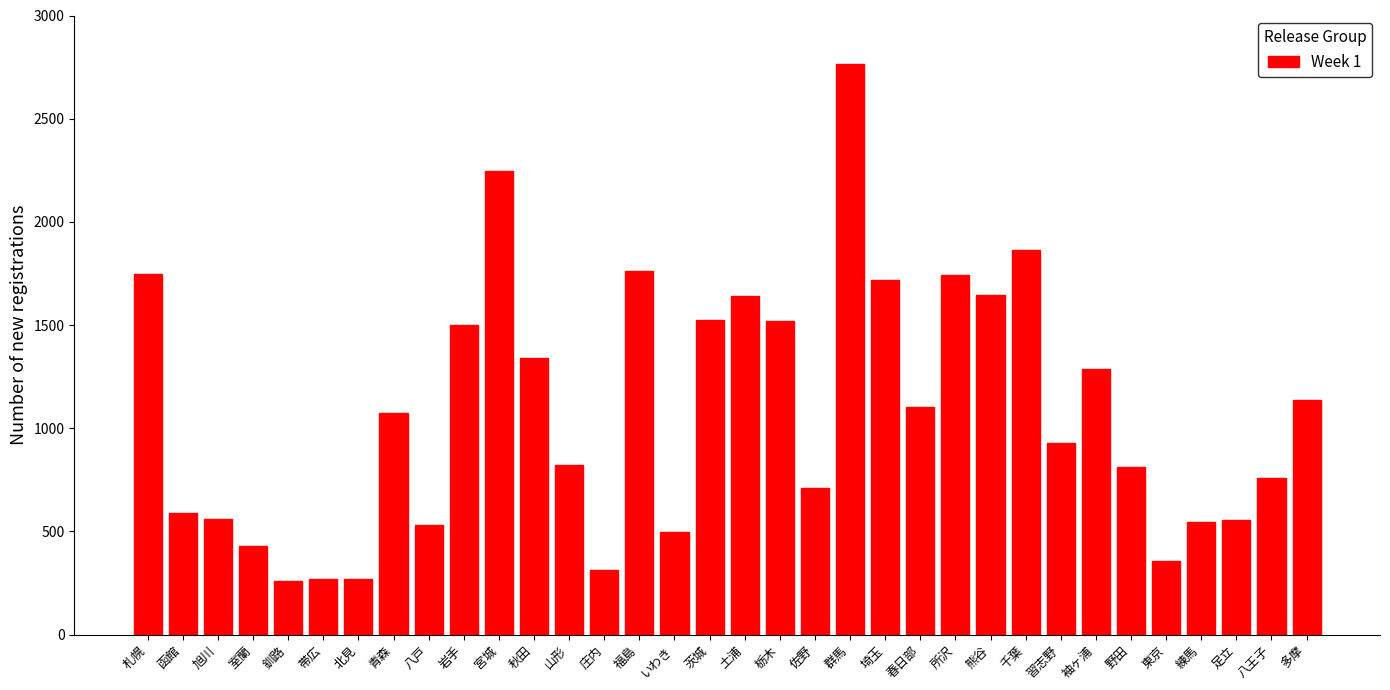

Which has a higher value, 栃木 or 習志野?

栃木